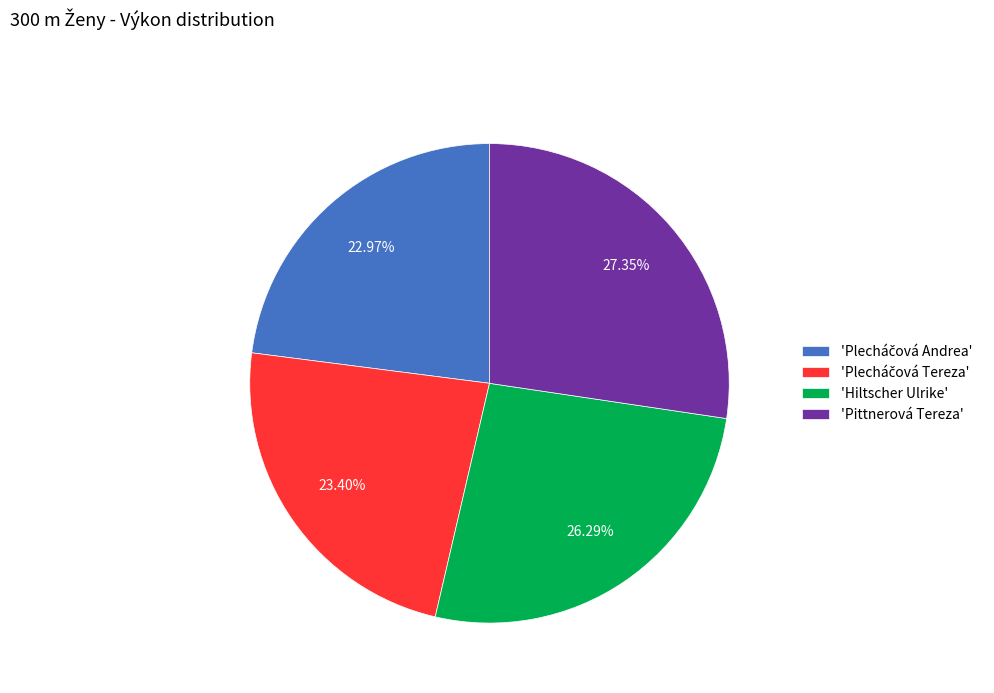

How many slices are in this pie chart?

4